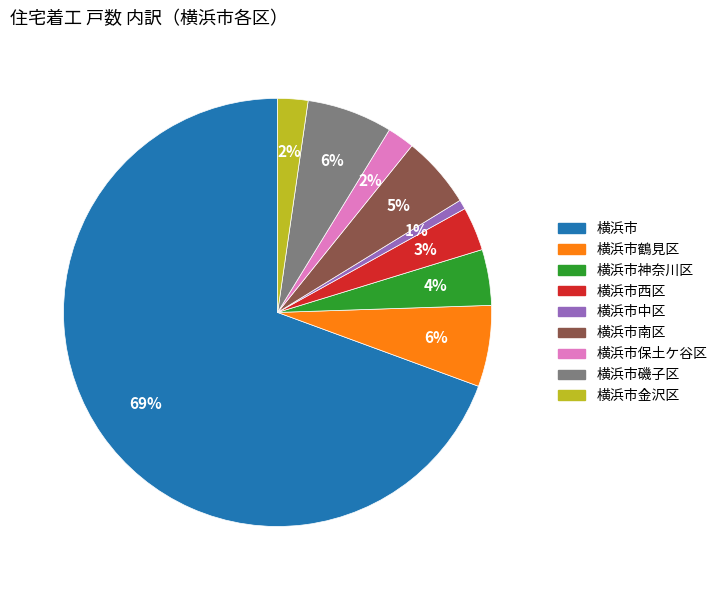

To the nearest percent, what is the difference between the largest and smallest slice percentages?

69%